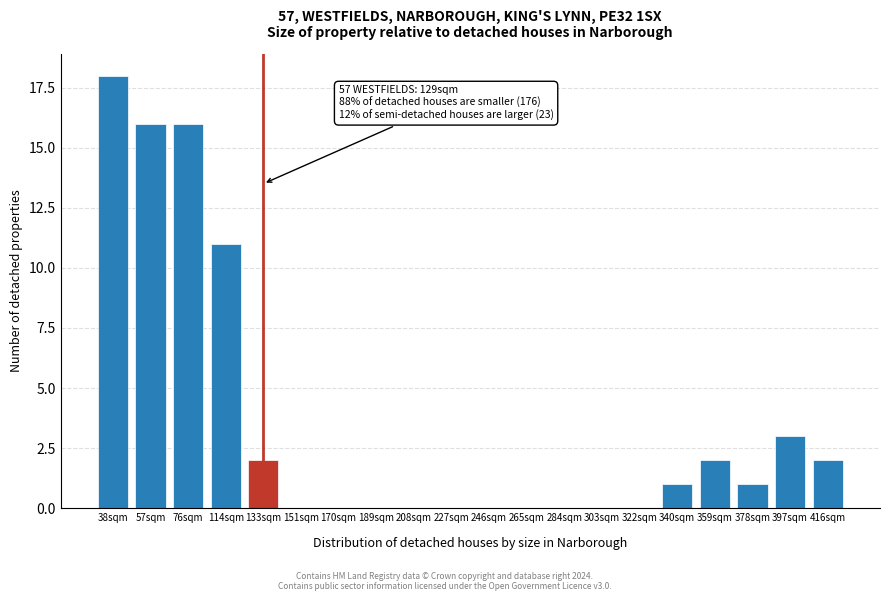

Reading left to right, what are all the values shown in this chart?

38sqm=18	57sqm=16	76sqm=16	114sqm=11	133sqm=2	151sqm=0	170sqm=0	189sqm=0	208sqm=0	227sqm=0	246sqm=0	265sqm=0	284sqm=0	303sqm=0	322sqm=0	340sqm=1	359sqm=2	378sqm=1	397sqm=3	416sqm=2